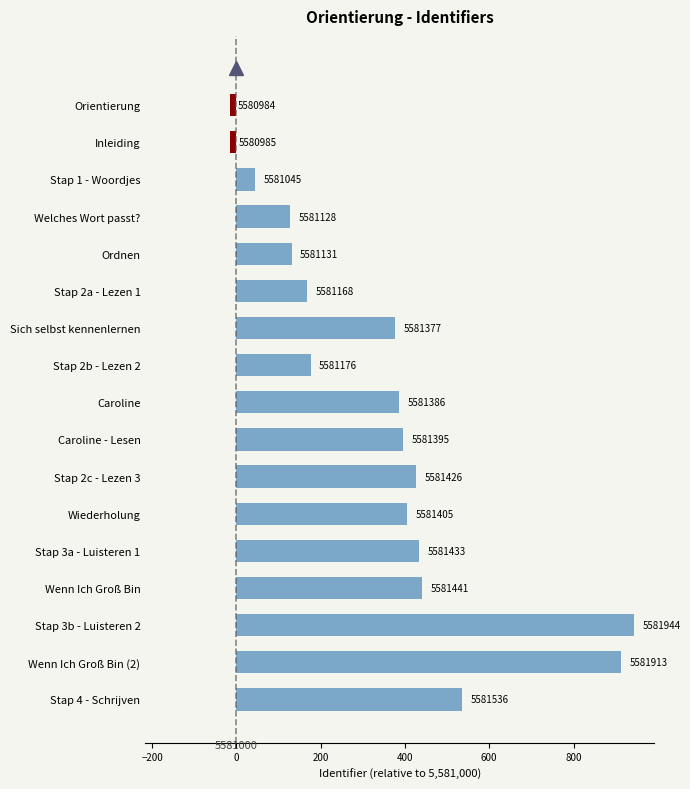

Does the chart contain any negative values?

Yes